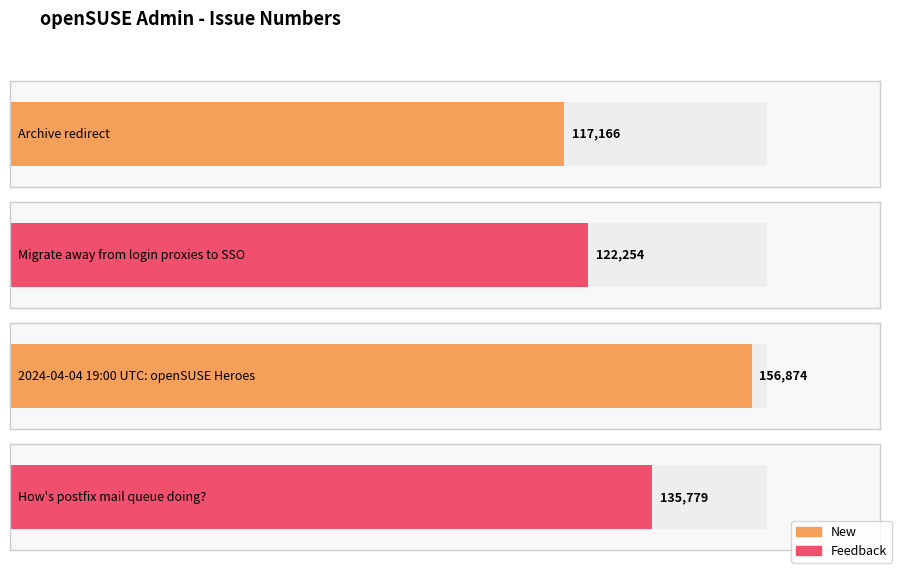

Approximately how many times larger is the value at 2024-04-04 19:00 UTC: openSUSE Heroes compared to Archive redirect?

1.3